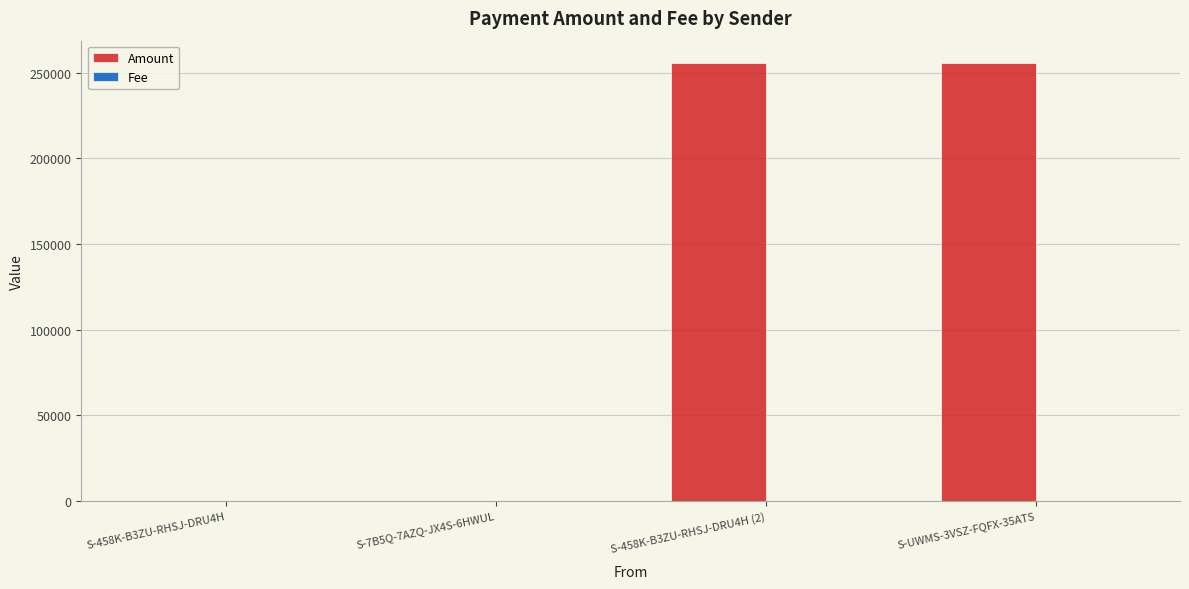

What is the sum of all Amount values?

512002.0